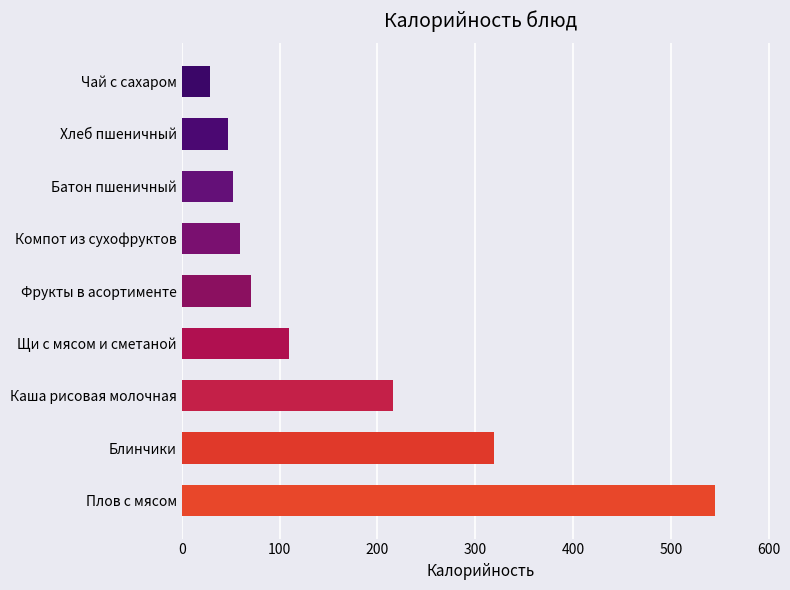

What is the change in value from Хлеб пшеничный to Чай с сахаром?

-18.3